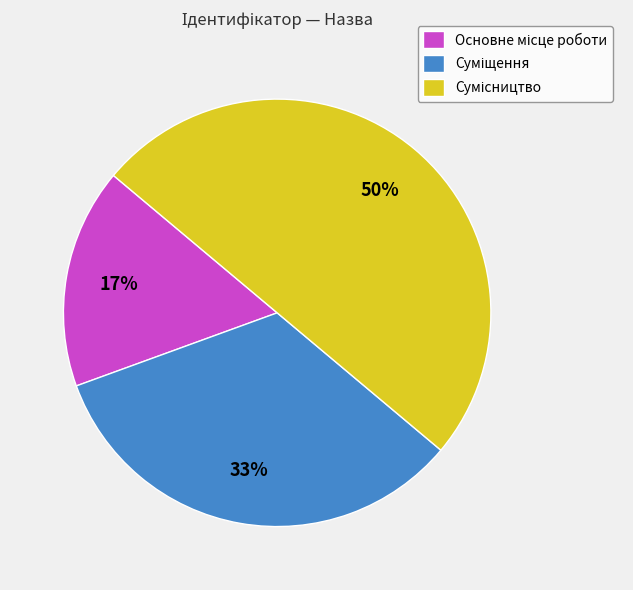

What is the ratio of the value at Суміщення to the value at Сумісництво?

0.7